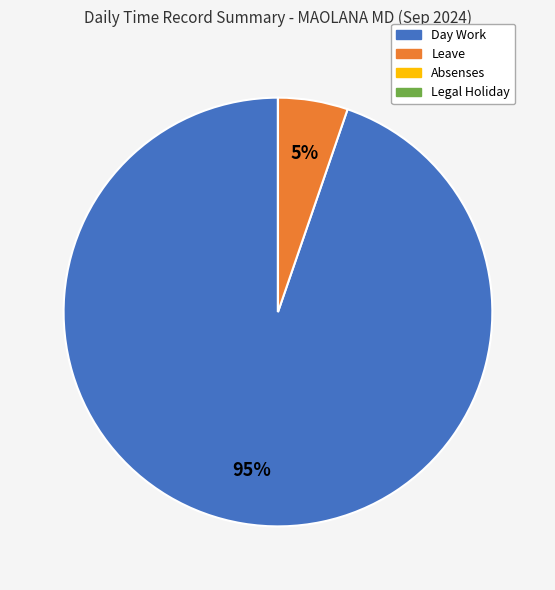

True or false: Day Work accounts for 95% of the total.

True